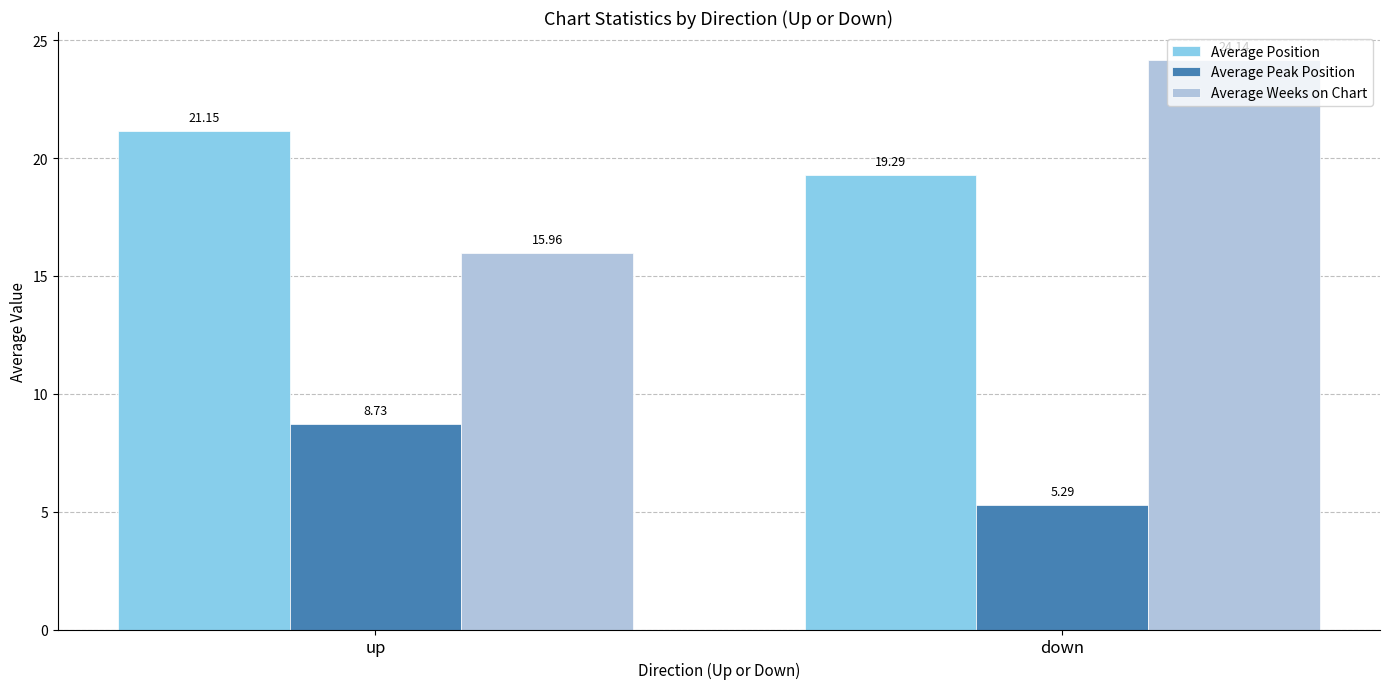

At which label is Average Weeks on Chart closest to 20?

up